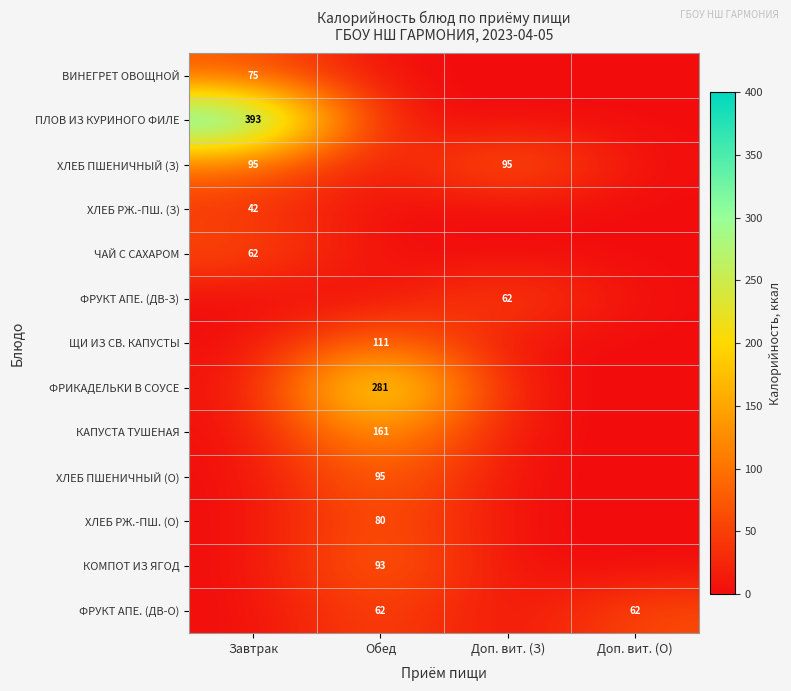

At which category is the sum across all series the highest?

Обед